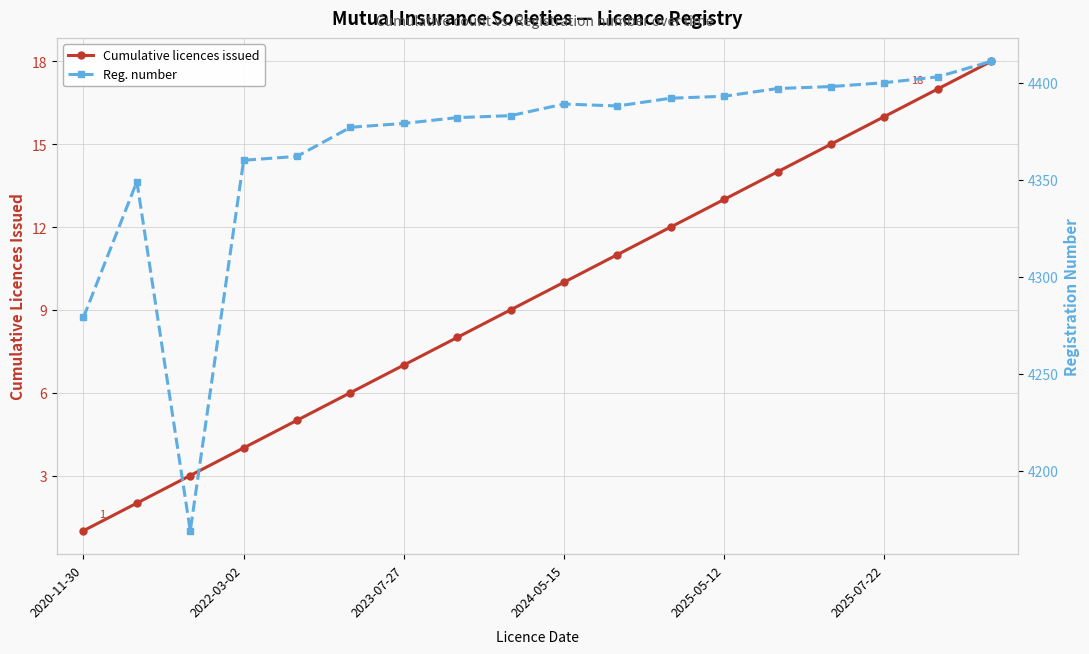

Between 14 and 17, which series saw the biggest shift?

Reg. number